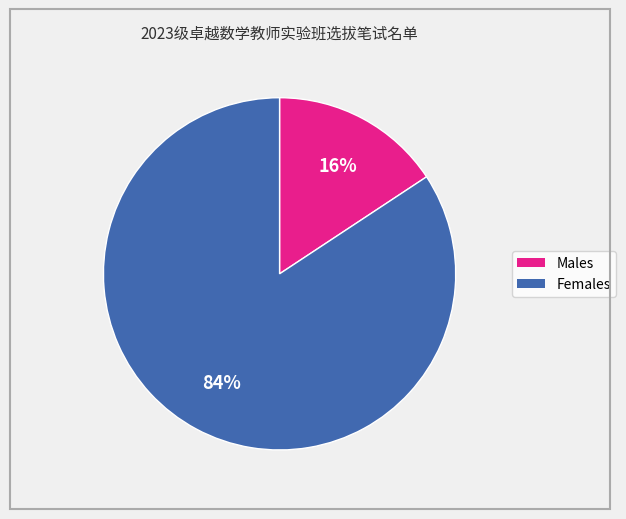

Is there any slice that represents more than half of the pie?

Yes